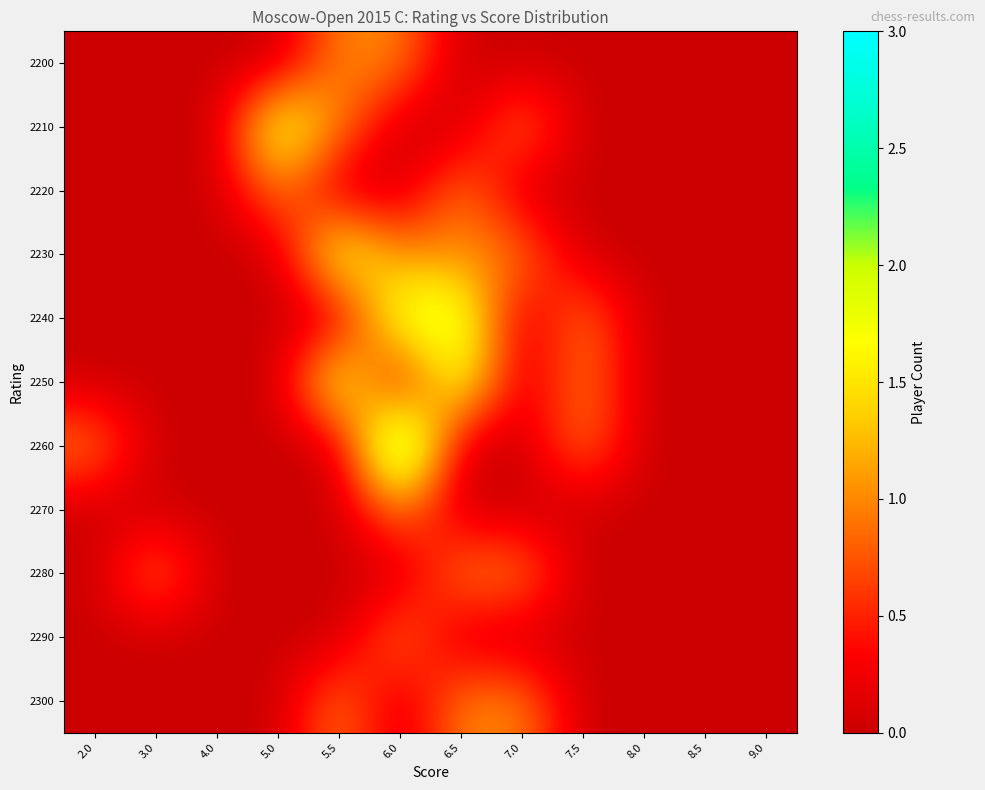

Reading left to right, extract all data points from this chart.

2200: 2.0=0	3.0=0	4.0=0	5.0=0	5.5=1	6.0=1	6.5=0	7.0=0	7.5=0	8.0=0	8.5=0	9.0=0
2210: 2.0=0	3.0=0	4.0=0	5.0=2	5.5=1	6.0=0	6.5=0	7.0=1	7.5=0	8.0=0	8.5=0	9.0=0
2220: 2.0=0	3.0=0	4.0=0	5.0=1	5.5=0	6.0=0	6.5=1	7.0=0	7.5=0	8.0=0	8.5=0	9.0=0
2230: 2.0=0	3.0=0	4.0=0	5.0=0	5.5=2	6.0=1	6.5=1	7.0=1	7.5=0	8.0=0	8.5=0	9.0=0
2240: 2.0=0	3.0=0	4.0=0	5.0=0	5.5=0	6.0=2	6.5=2	7.0=0	7.5=1	8.0=0	8.5=0	9.0=0
2250: 2.0=0	3.0=0	4.0=0	5.0=0	5.5=2	6.0=0	6.5=2	7.0=0	7.5=1	8.0=0	8.5=0	9.0=0
2260: 2.0=1	3.0=0	4.0=0	5.0=0	5.5=0	6.0=3	6.5=0	7.0=0	7.5=1	8.0=0	8.5=0	9.0=0
2270: 2.0=0	3.0=0	4.0=0	5.0=0	5.5=0	6.0=1	6.5=0	7.0=0	7.5=0	8.0=0	8.5=0	9.0=0
2280: 2.0=0	3.0=1	4.0=0	5.0=0	5.5=0	6.0=0	6.5=1	7.0=1	7.5=0	8.0=0	8.5=0	9.0=0
2290: 2.0=0	3.0=0	4.0=0	5.0=0	5.5=0	6.0=1	6.5=0	7.0=0	7.5=0	8.0=0	8.5=0	9.0=0
2300: 2.0=0	3.0=0	4.0=0	5.0=0	5.5=1	6.0=0	6.5=1	7.0=1	7.5=0	8.0=0	8.5=0	9.0=0